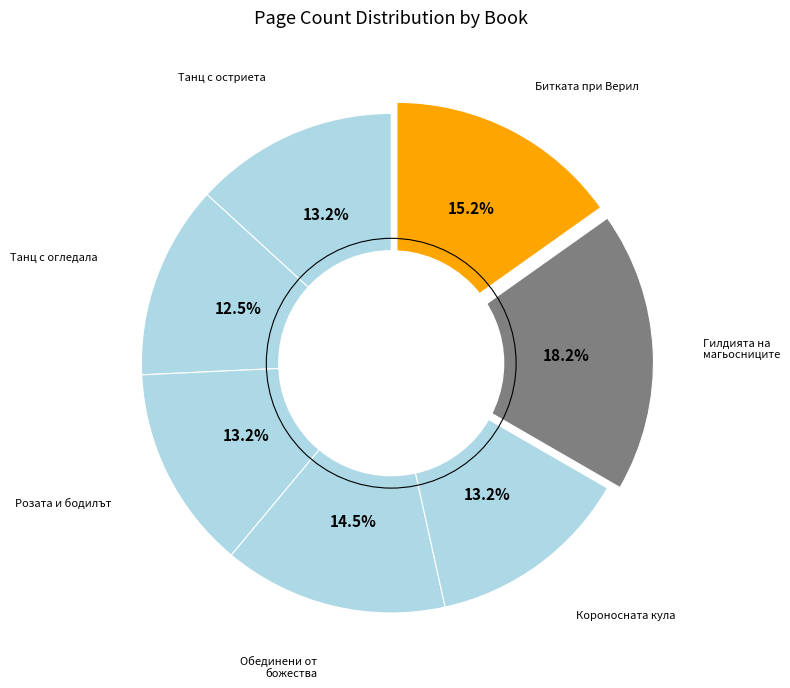

Is there a majority slice in this chart?

No